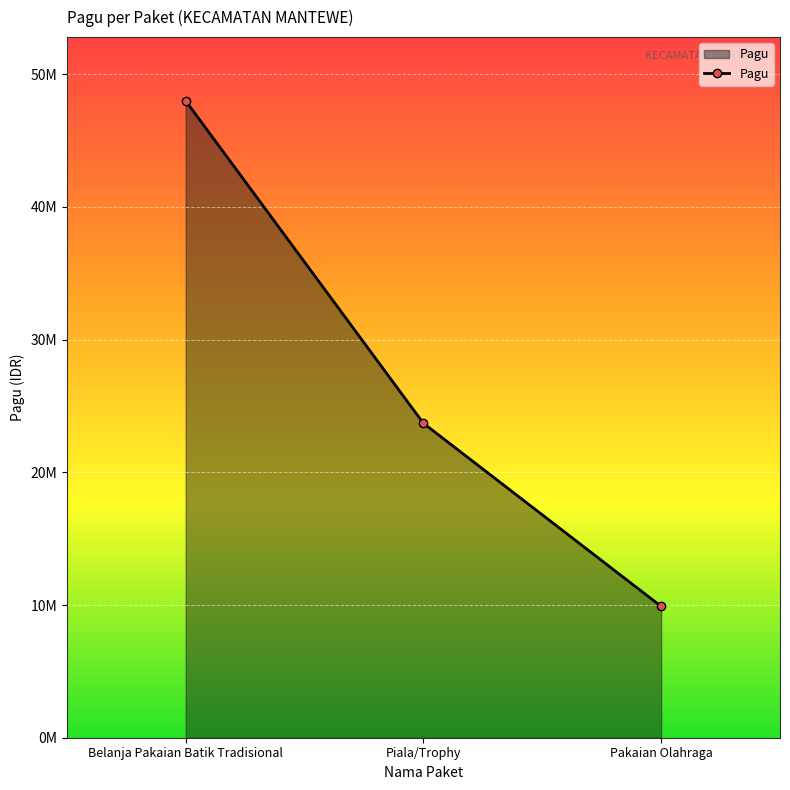

Reading left to right, extract all data points from this chart.

48000000	23700000	9900000